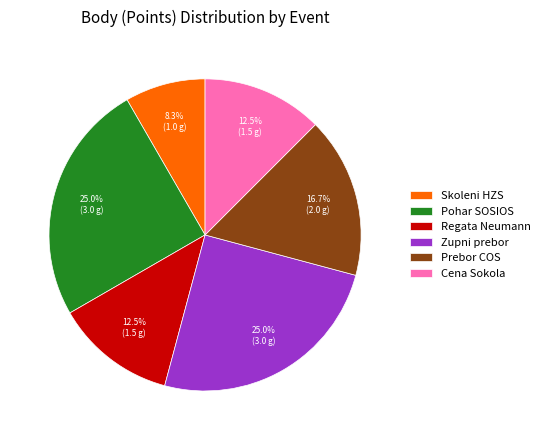

Which has a higher value, Skoleni HZS or Regata Neumann?

Regata Neumann